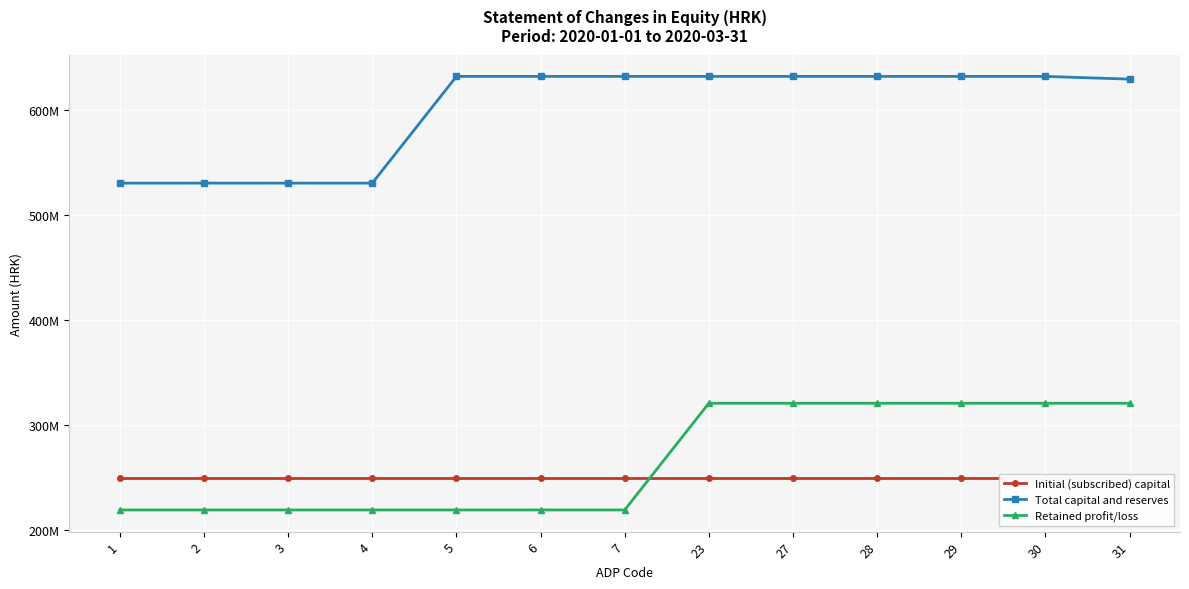

At which category is the sum across all series the highest?

23